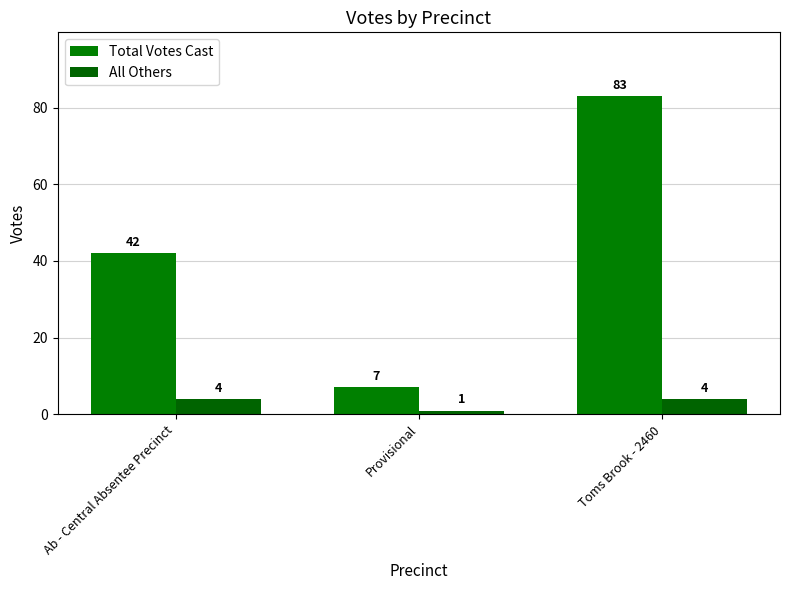

What is the difference between the Total Votes Cast values at Ab - Central Absentee Precinct and Toms Brook - 2460?

41